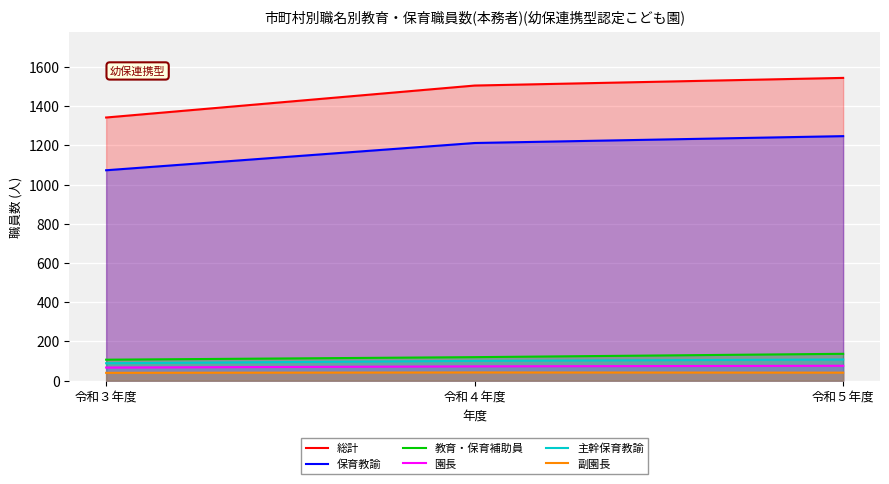

Rank the series by their maximum value, from highest to lowest.

総計, 保育教諭, 教育・保育補助員, 主幹保育教諭, 園長, 副園長